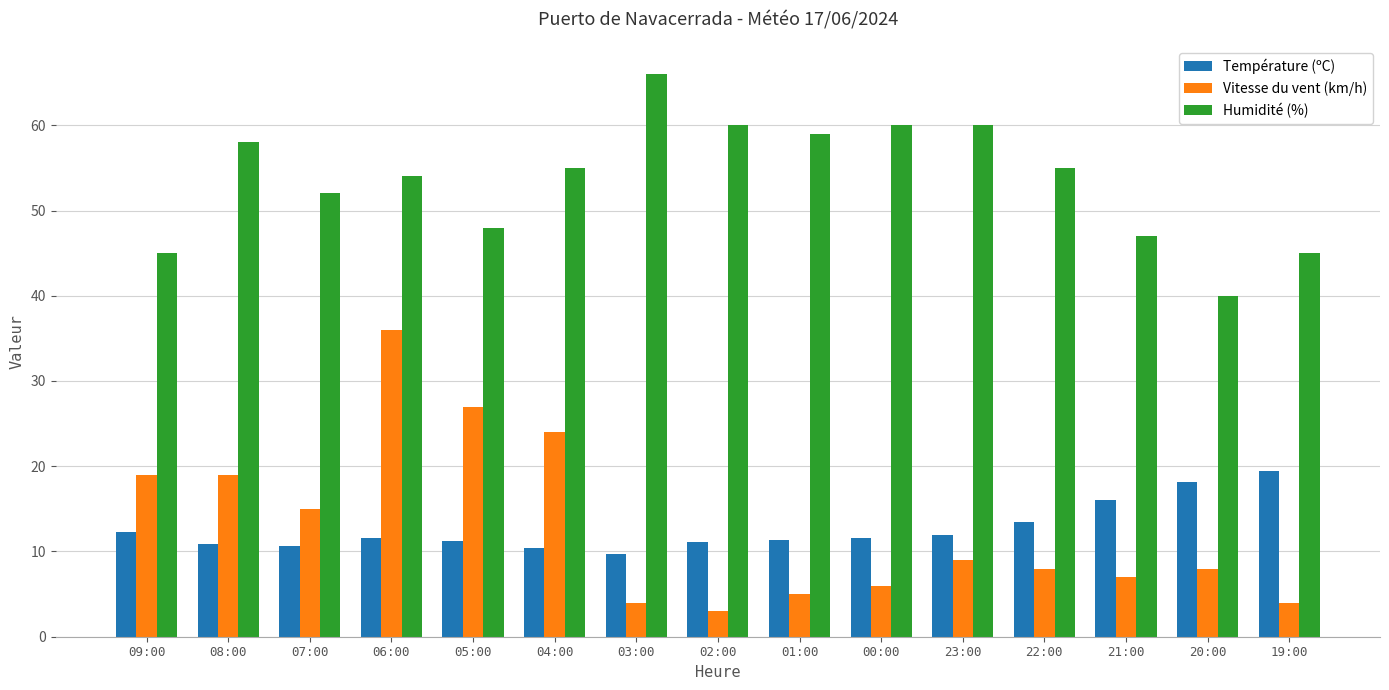

Count the number of categories in the chart.

15